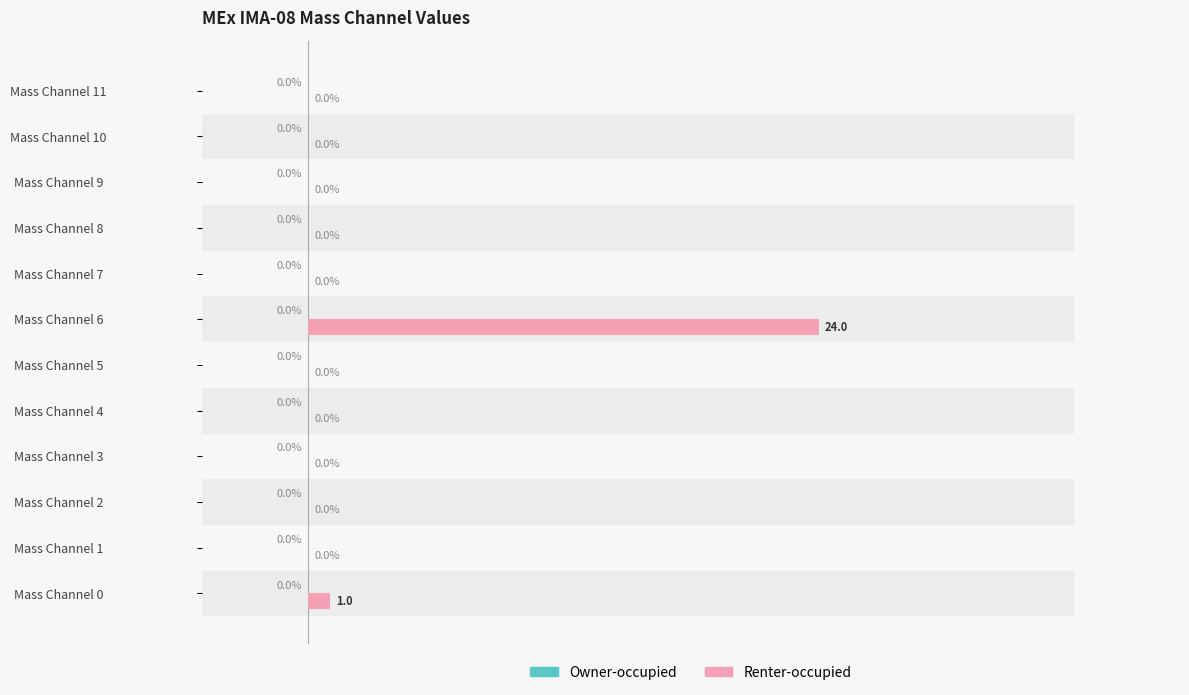

How many distinct data groups are displayed?

2